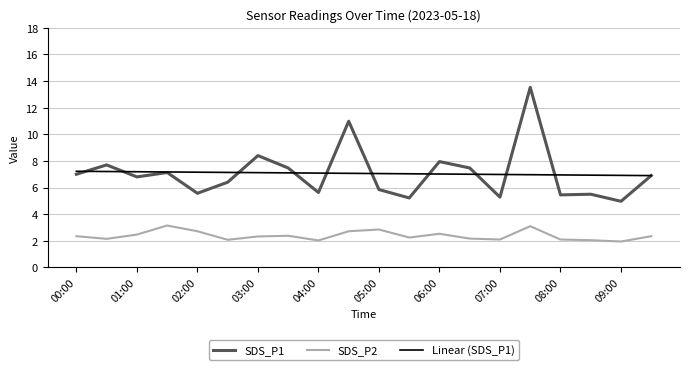

Rank the series by their maximum value, from highest to lowest.

SDS_P1, Linear (SDS_P1), SDS_P2